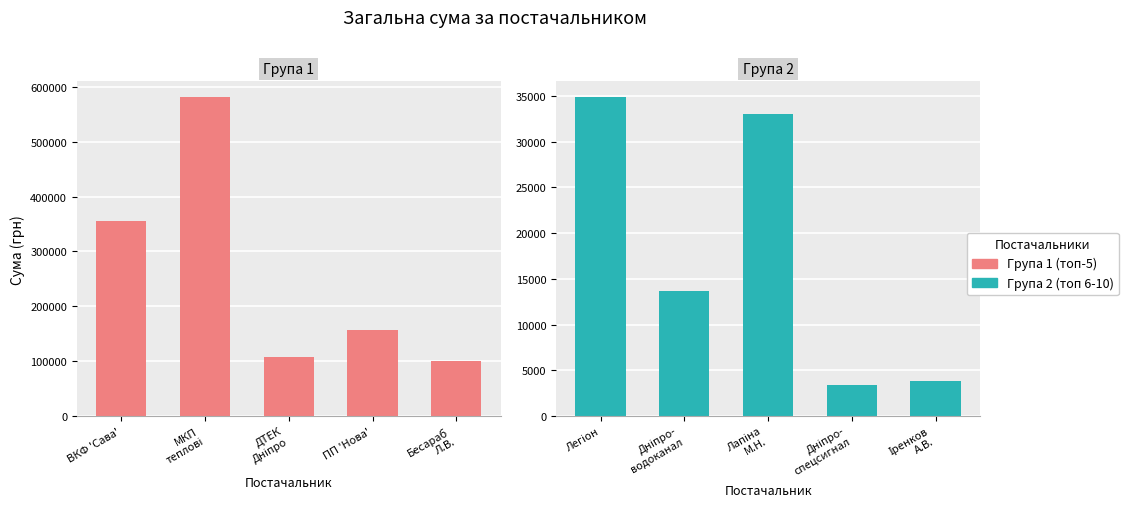

Where does the Група 1 series first go above 156124?

ВКФ 'Сава'